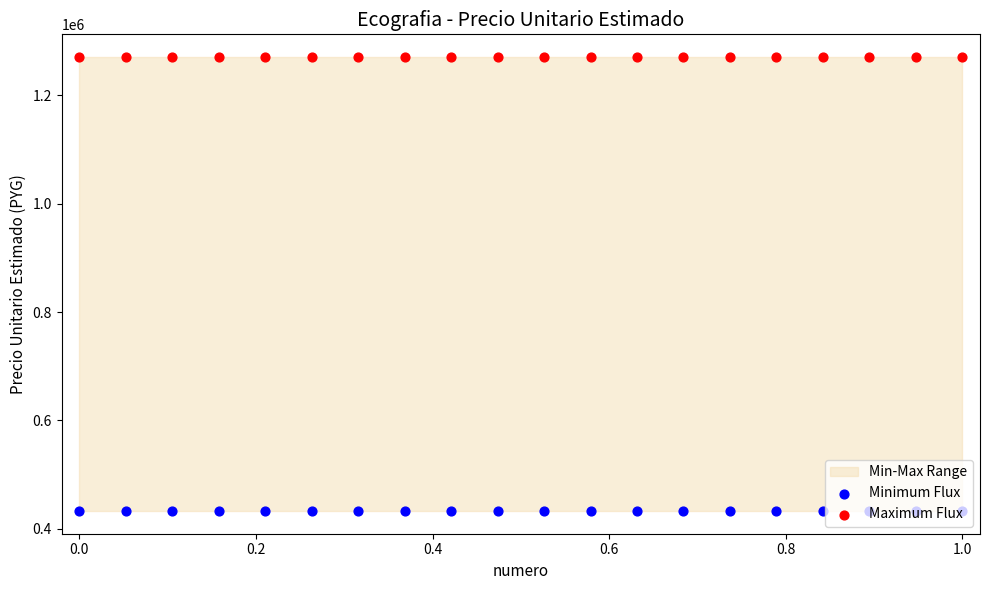

Is the value of Maximum Flux at 19 greater than the value of Minimum Flux at 11?

Yes